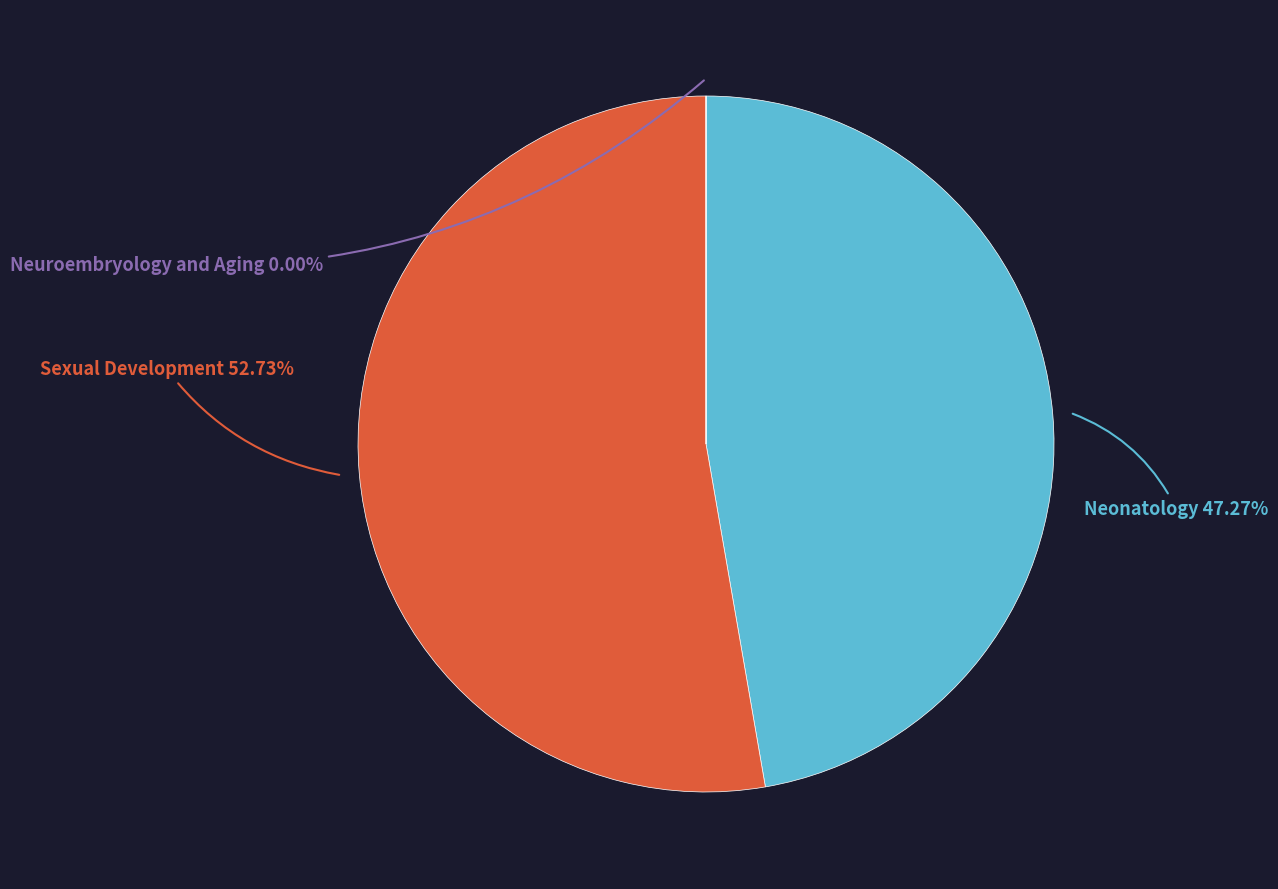

Is there a majority slice in this chart?

Yes